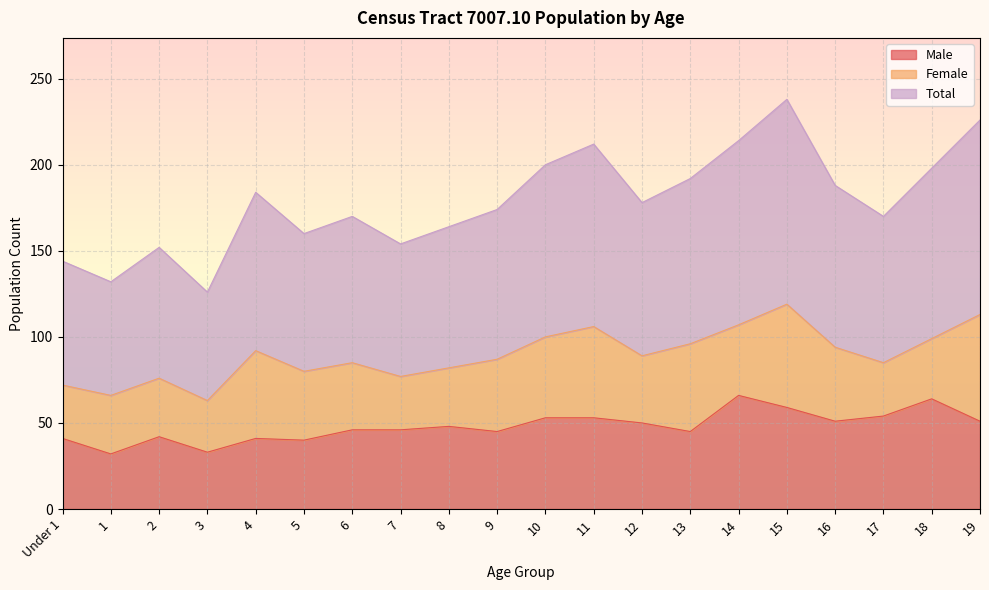

Is it true that Male equals 51 at 19?

True